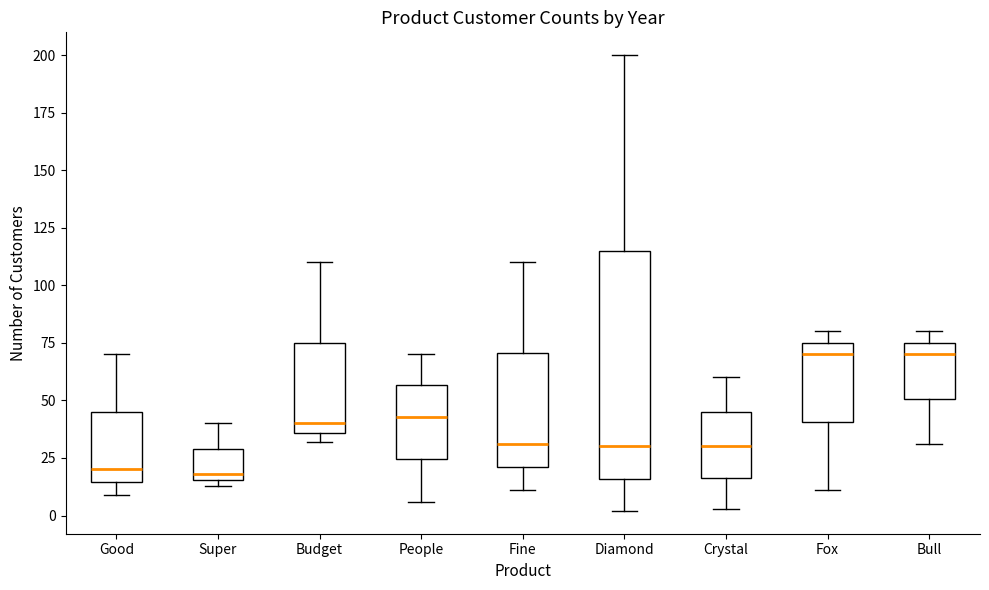

Comparing the boxes themselves (not the whiskers), which one is the tallest?

Diamond